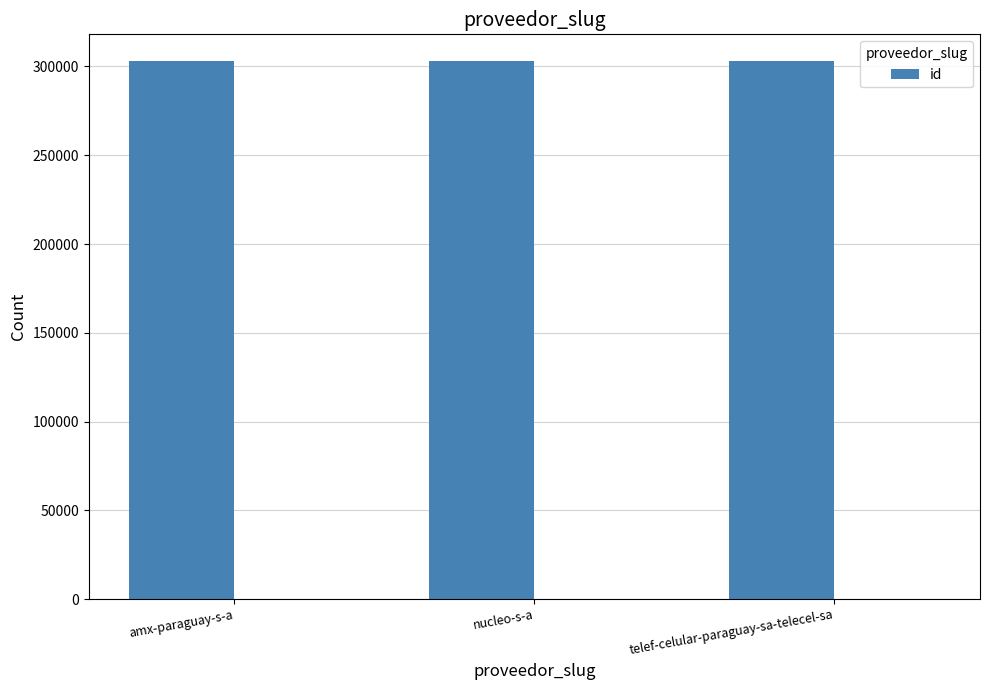

List the labels in order of value, smallest first.

telef-celular-paraguay-sa-telecel-sa, amx-paraguay-s-a, nucleo-s-a